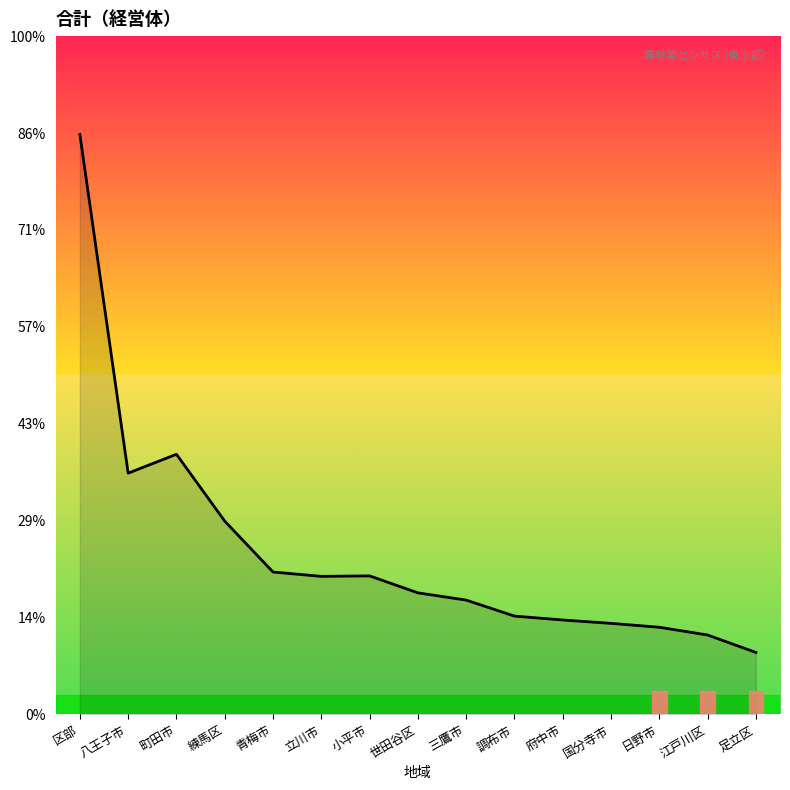

List the labels in order of value, smallest first.

足立区, 江戸川区, 日野市, 国分寺市, 府中市, 調布市, 三鷹市, 世田谷区, 立川市, 小平市, 青梅市, 練馬区, 八王子市, 町田市, 区部